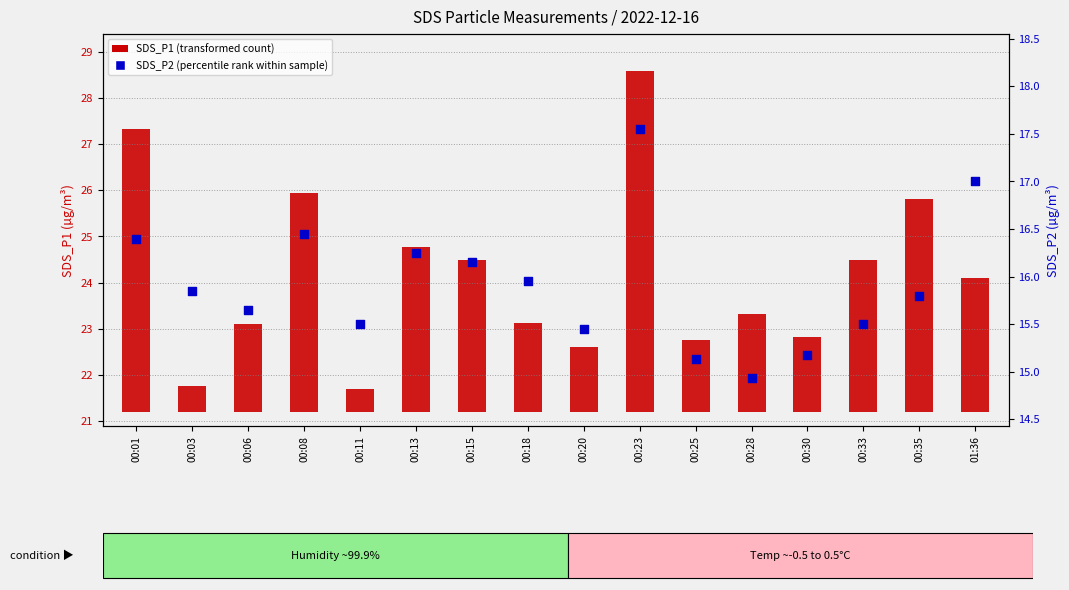

Which series reaches the minimum Y coordinate?

SDS_P1 (transformed count)